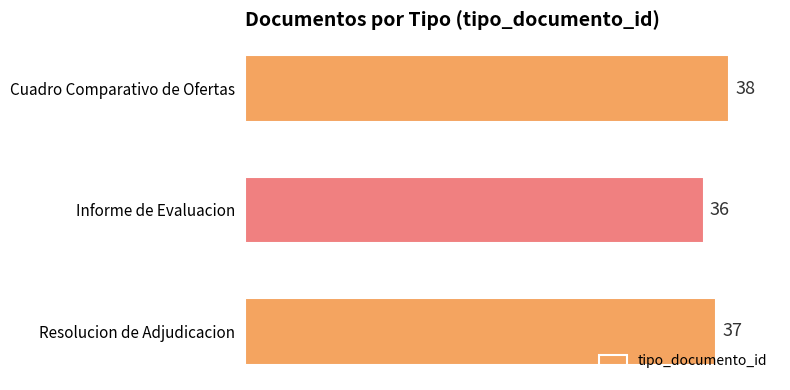

How many data points are less than 37?

1